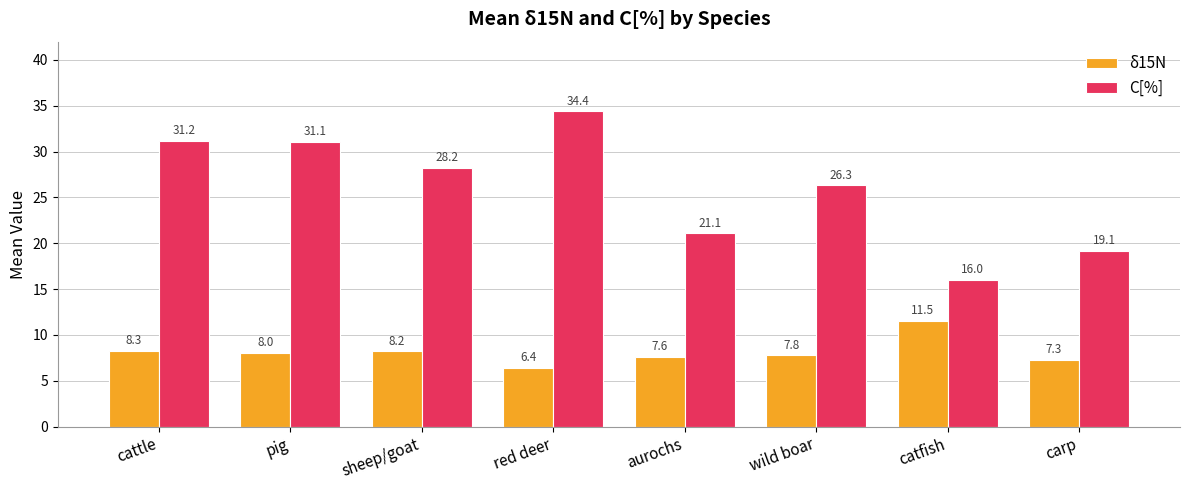

Which series has the largest total across all categories?

C[%]